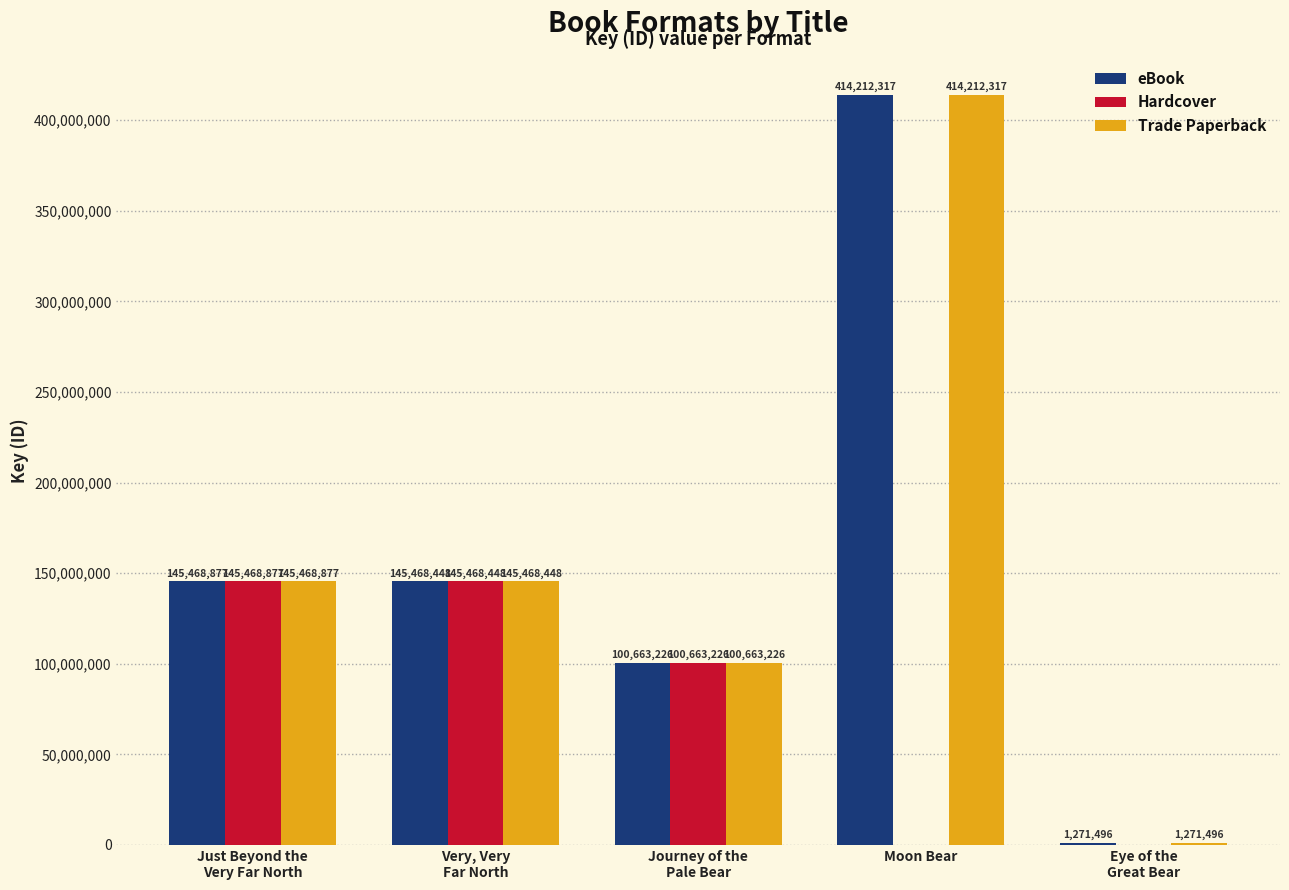

At which label is Hardcover closest to 72734438?

Journey of the
Pale Bear